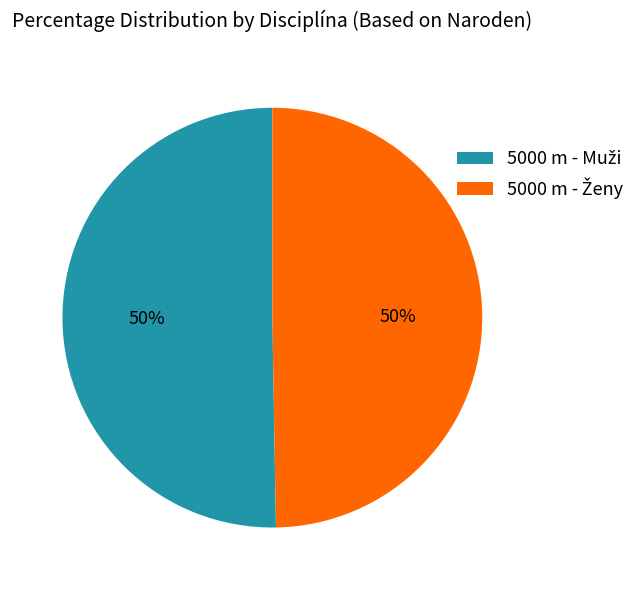

To the nearest percent, what is the average slice percentage?

50%